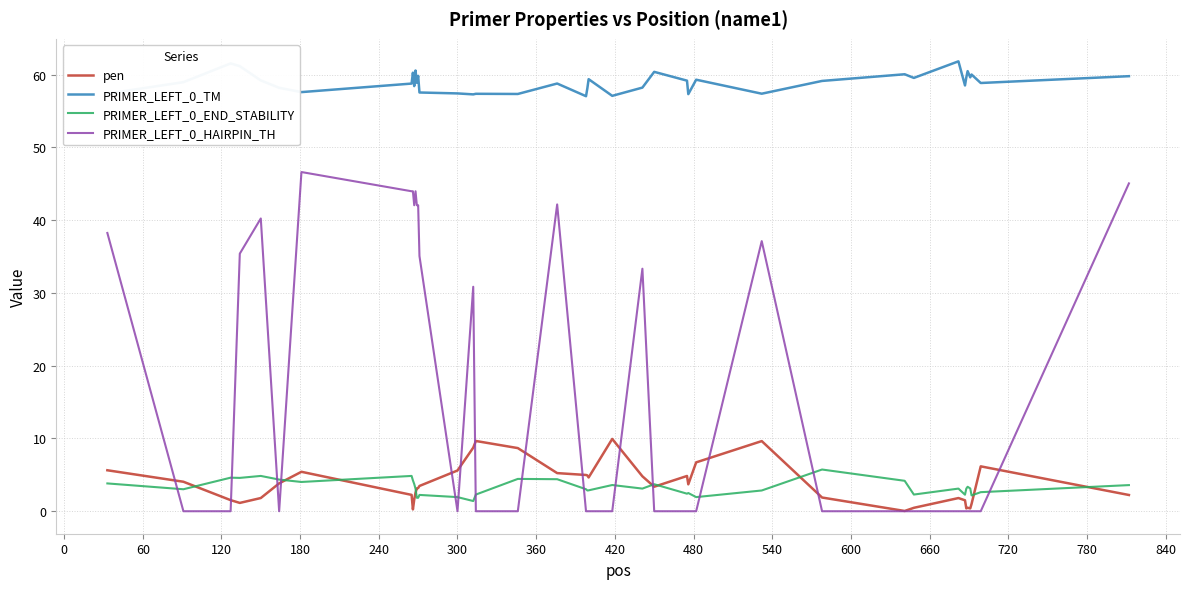

What is the maximum value for pen?

9.9